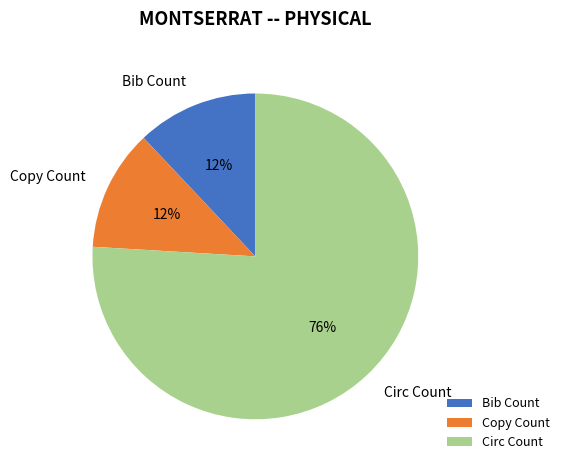

To the nearest percent, what portion does Copy Count represent?

12%